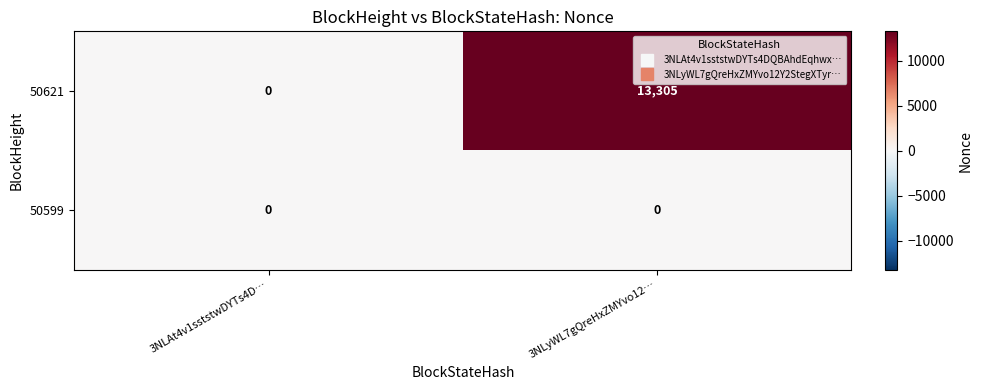

Between 3NLAt4v1sststwDYTs4D… and 3NLyWL7gQreHxZMYvo12…, which series saw the biggest shift?

50621